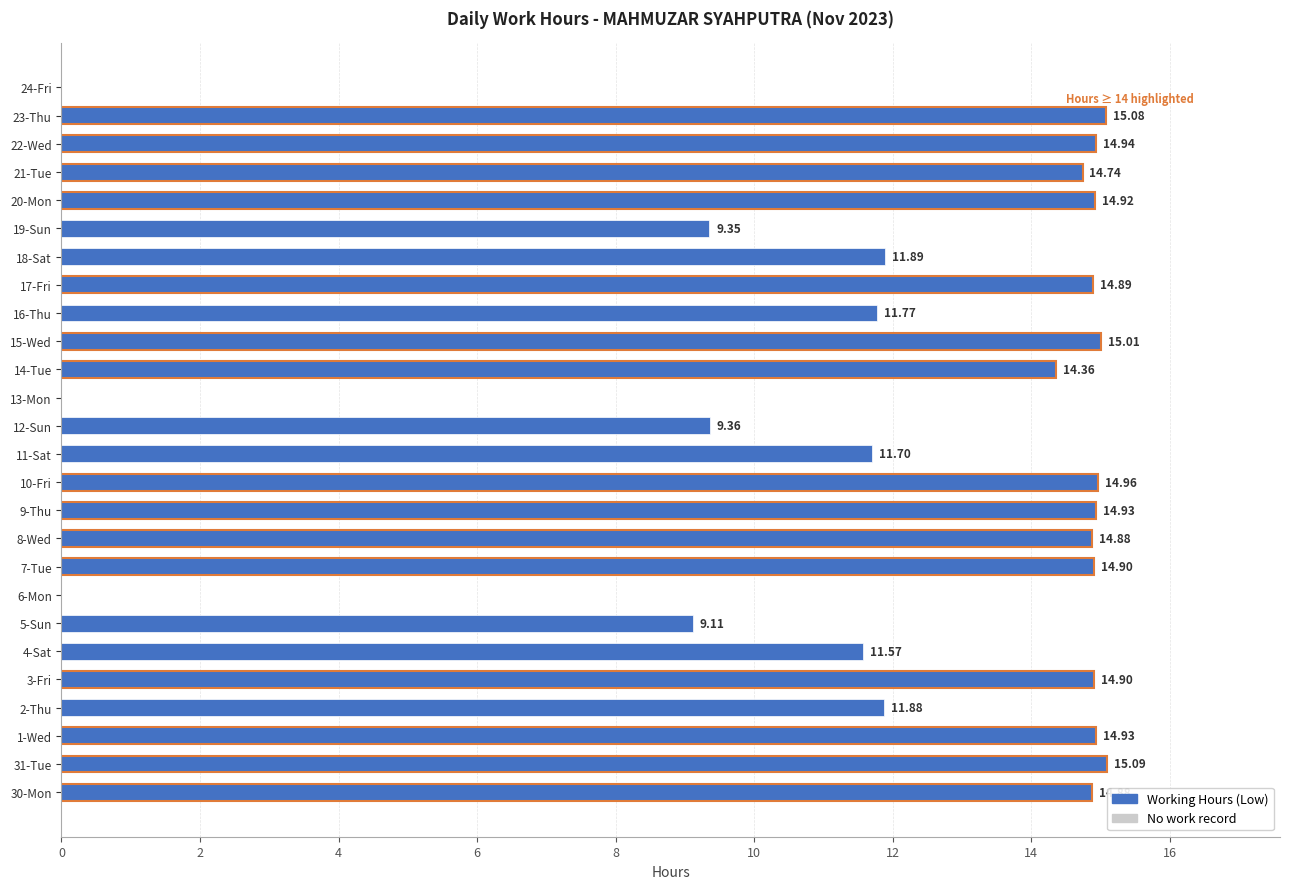

At which label is the value closest to 7?

5-Sun